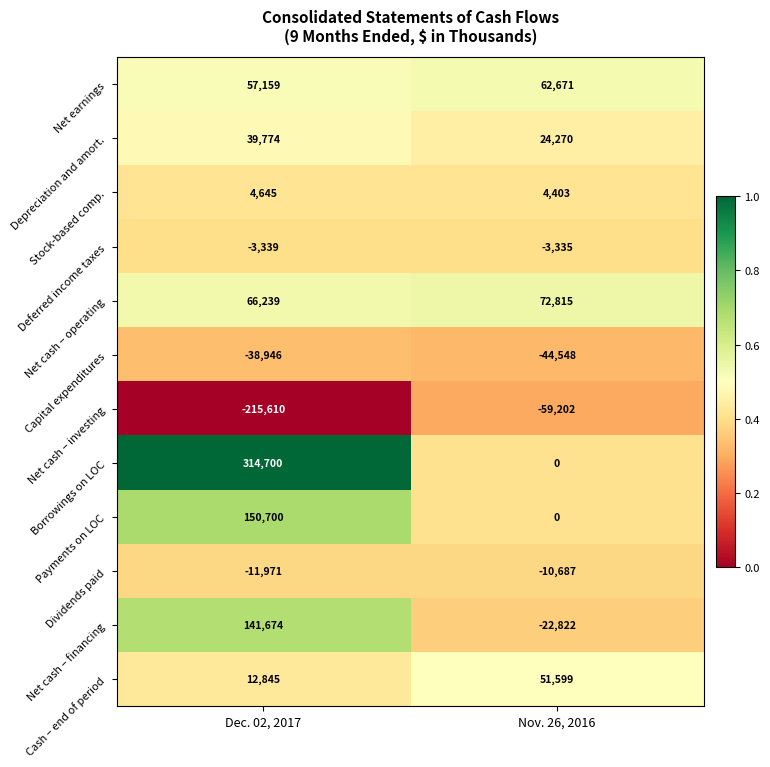

Which series has the largest total across all categories?

Borrowings on LOC